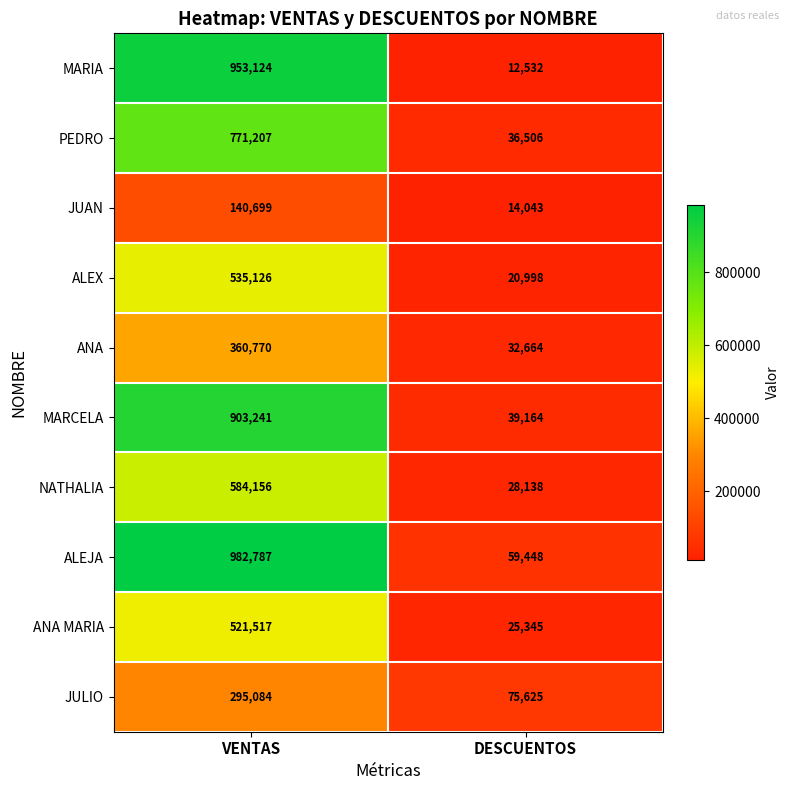

Reading left to right, what are all the values shown in this chart?

MARIA: 953124	12532
PEDRO: 771207	36506
JUAN: 140699	14043
ALEX: 535126	20998
ANA: 360770	32664
MARCELA: 903241	39164
NATHALIA: 584156	28138
ALEJA: 982787	59448
ANA MARIA: 521517	25345
JULIO: 295084	75625